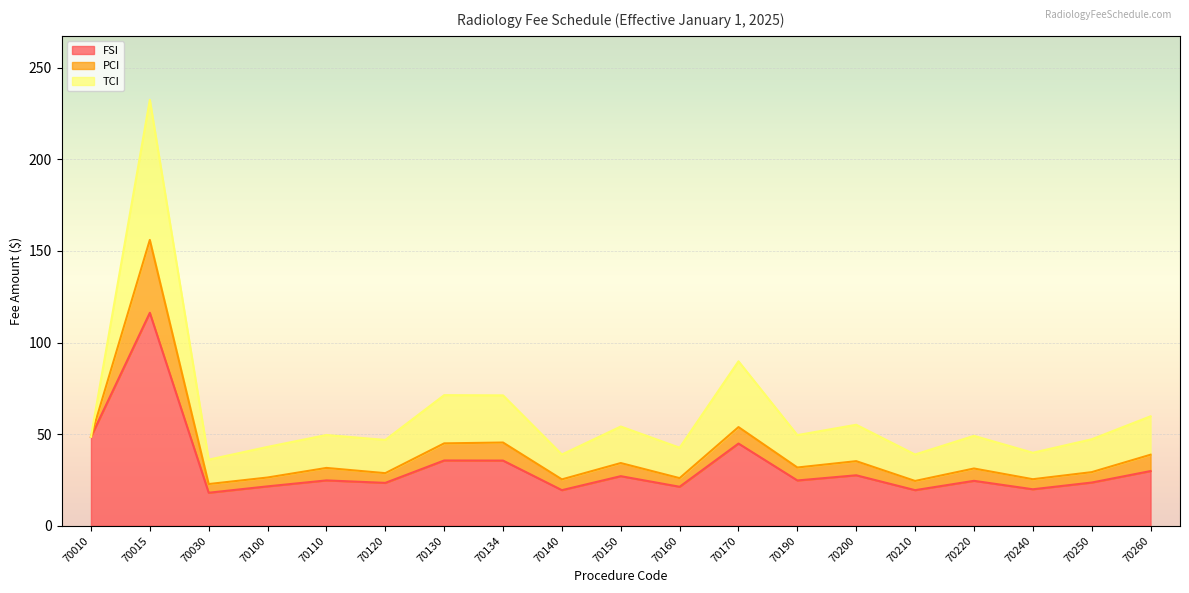

Where is the first local minimum for PCI?

70030